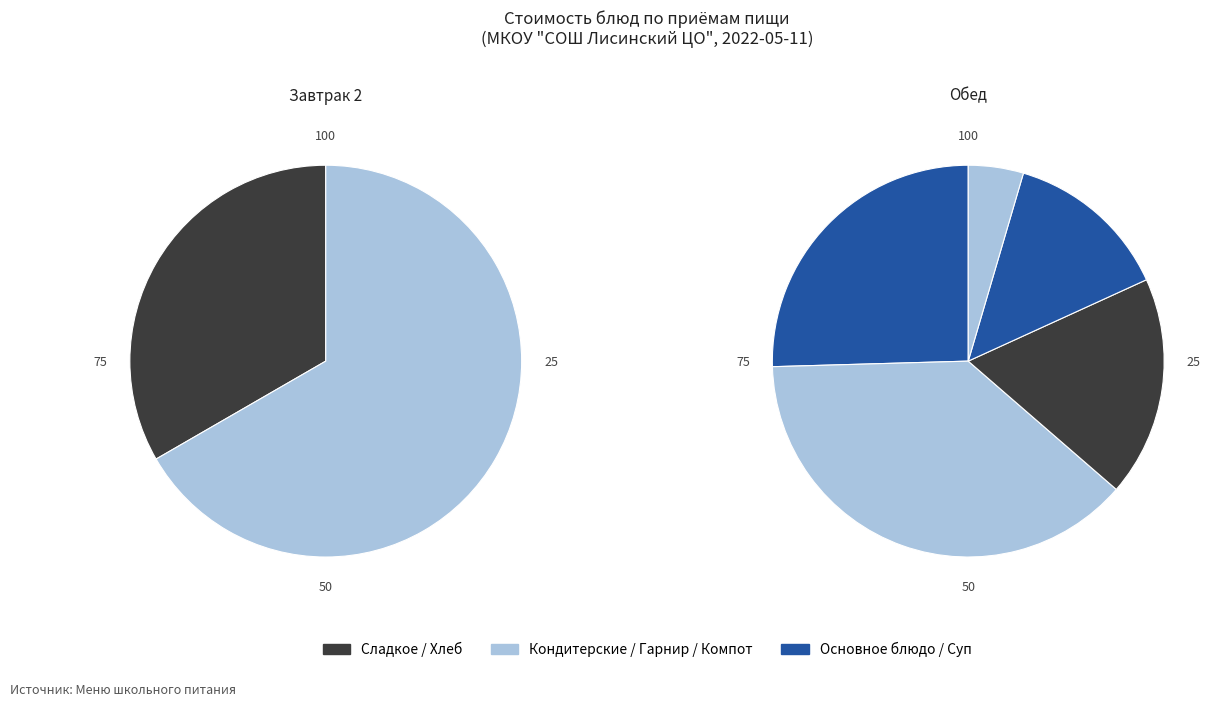

How many segments does this pie chart have?

7